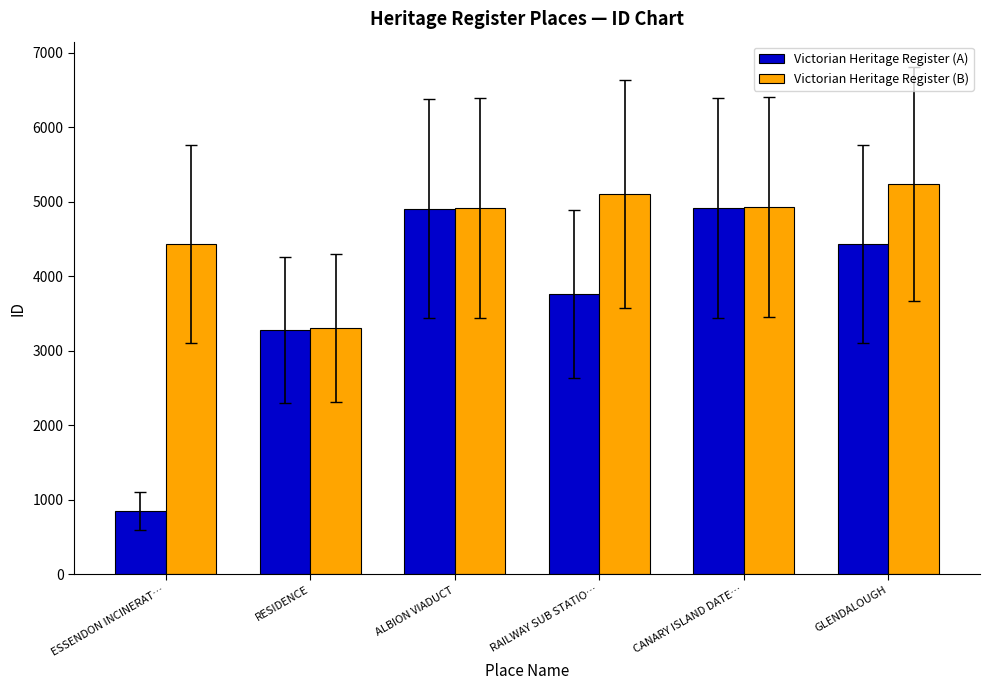

What value does the Victorian Heritage Register (B) series have at RESIDENCE?

3313